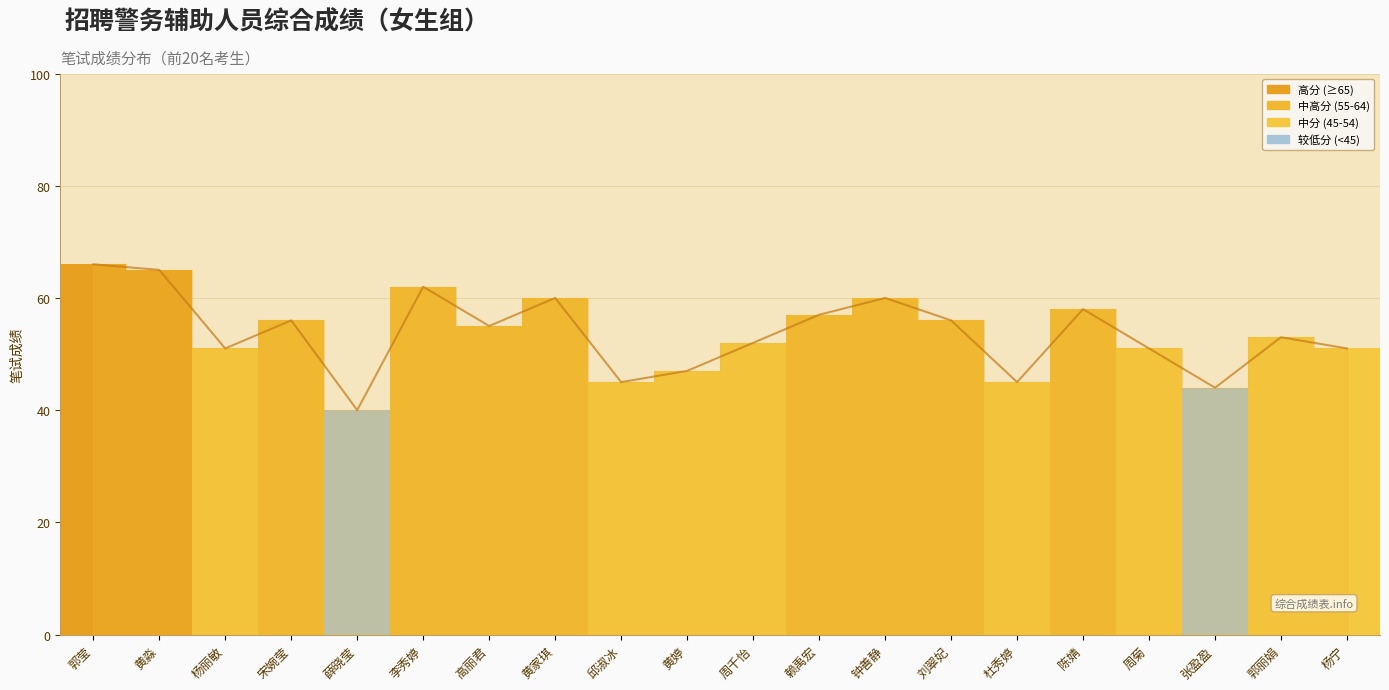

What is the label of the 6th bar from the left?

李秀婷